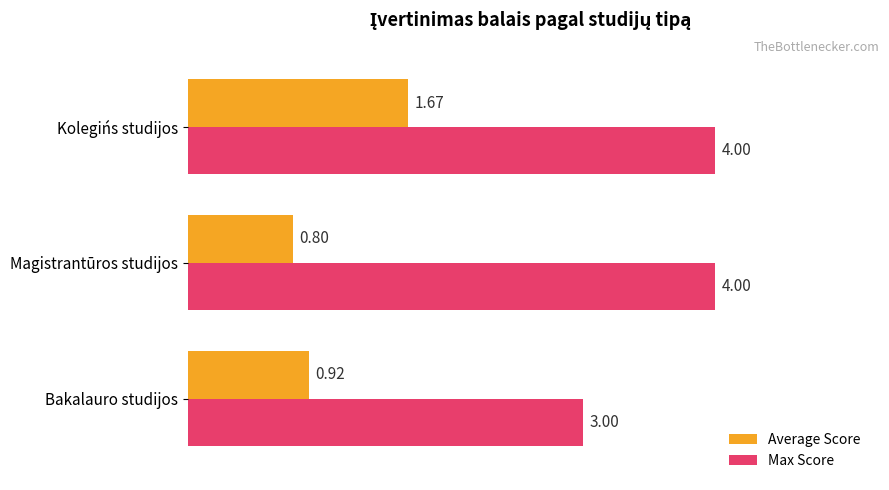

List the labels in order of Average Score value, smallest first.

Magistrantūros studijos, Bakalauro studijos, Kolegińs studijos